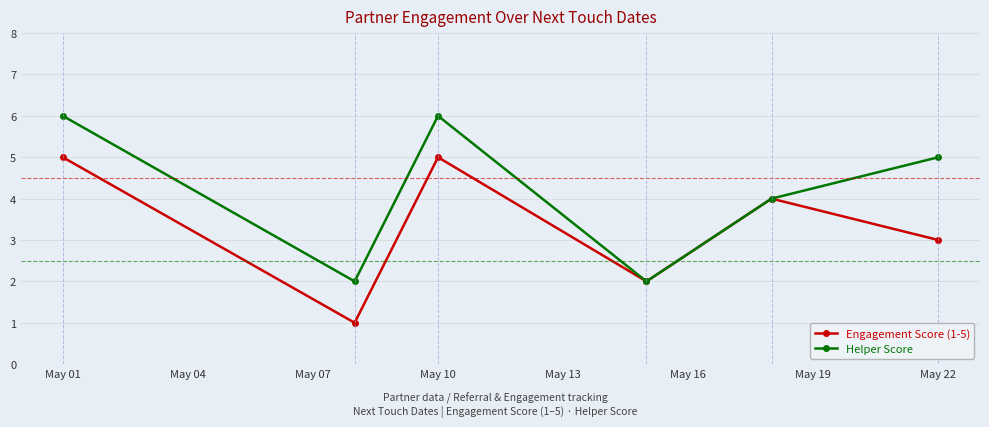

List the series in order of their peak value, lowest first.

Engagement Score (1-5), Helper Score